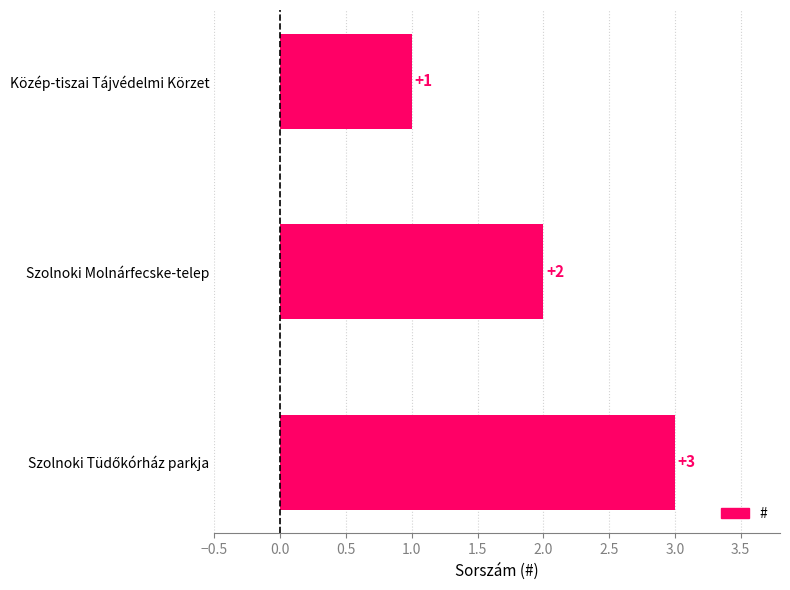

How many data points does each series have?

3